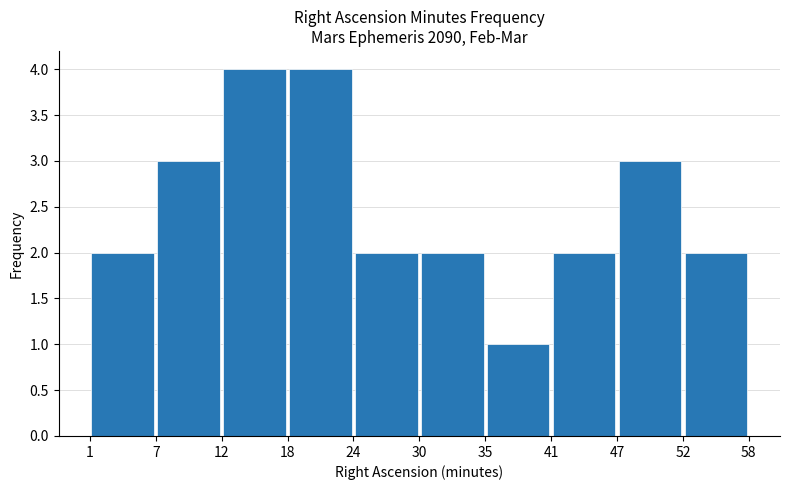

Reading left to right, list every bar in this chart as the range it spans on the x-axis followed by its height. The values are not printed on the chart, so give them approximately, as read against the axis.

1 to 7: 2
7 to 12: 3
12 to 18: 4
18 to 24: 4
24 to 30: 2
30 to 35: 2
35 to 41: 1
41 to 47: 2
47 to 52: 3
52 to 58: 2